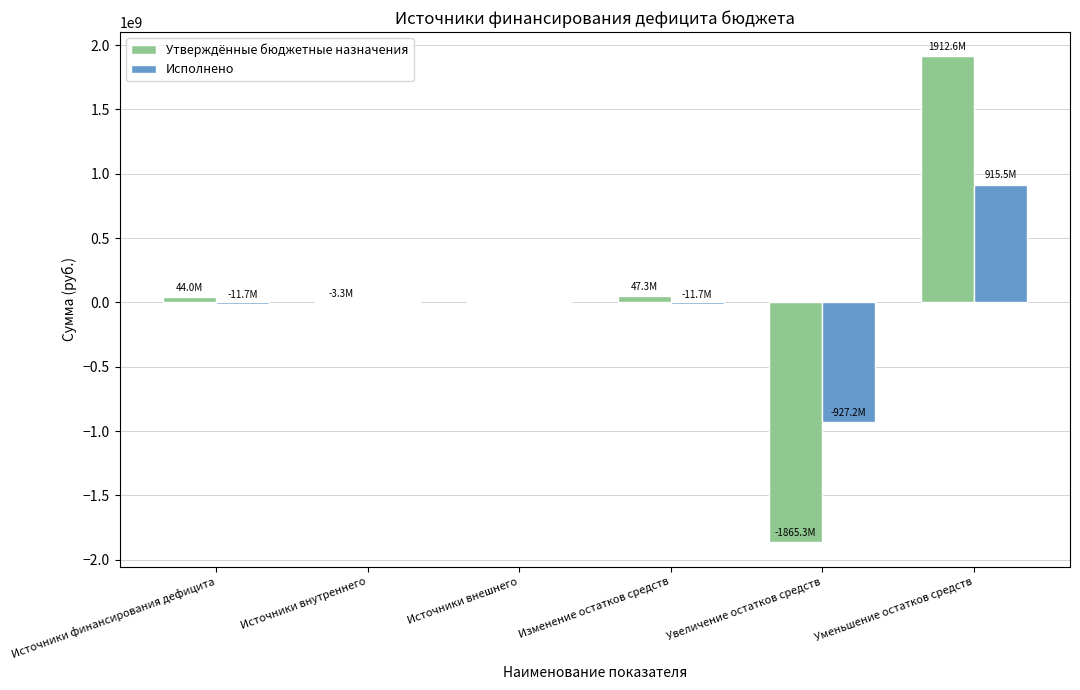

What is the total value across all series at Уменьшение остатков средств?

2828122185.9